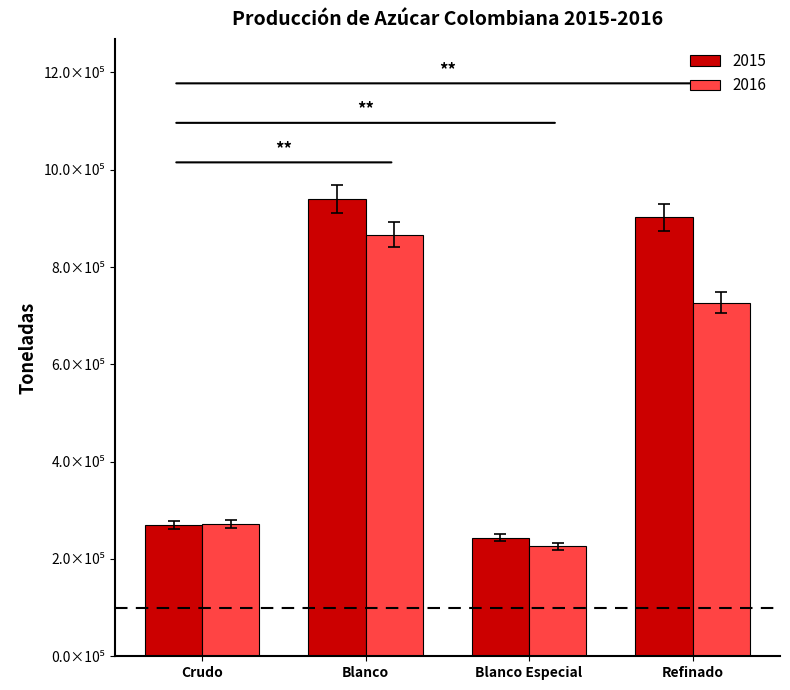

What are all the series names shown in the legend?

2015, 2016